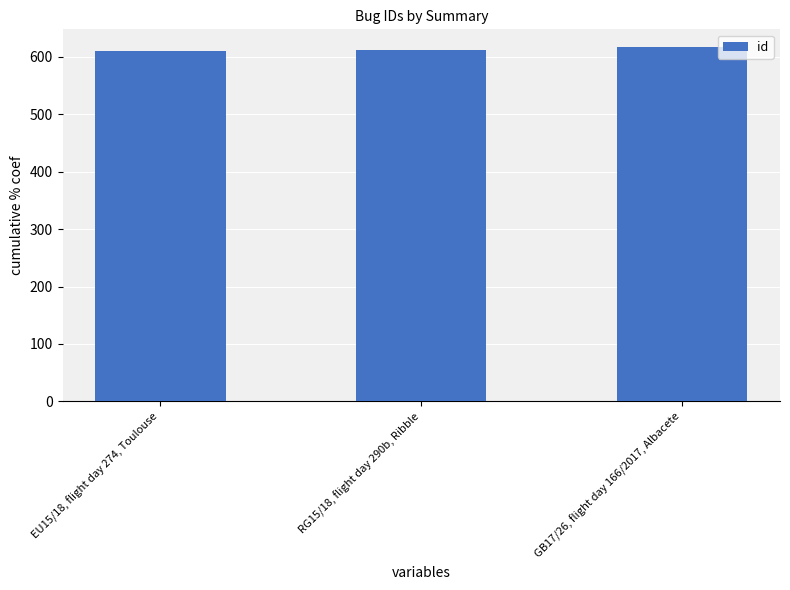

What is the label of the 3rd bar from the right?

EU15/18, flight day 274, Toulouse